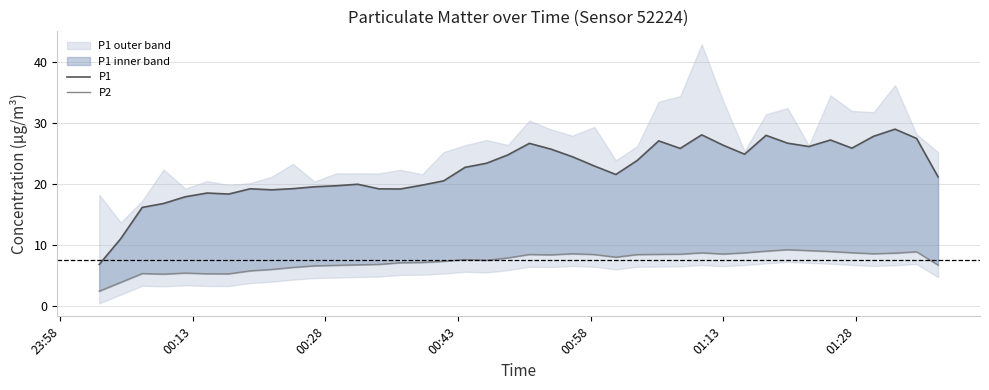

What is the value of the P1 point at the 37th from the left?

27.8